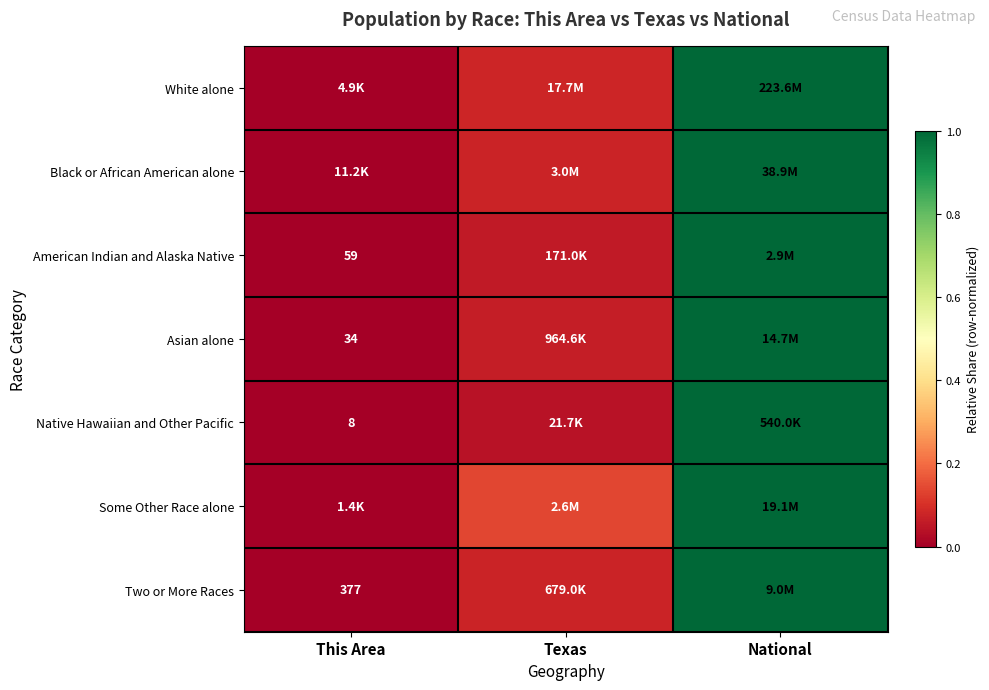

How many distinct data groups are displayed?

7